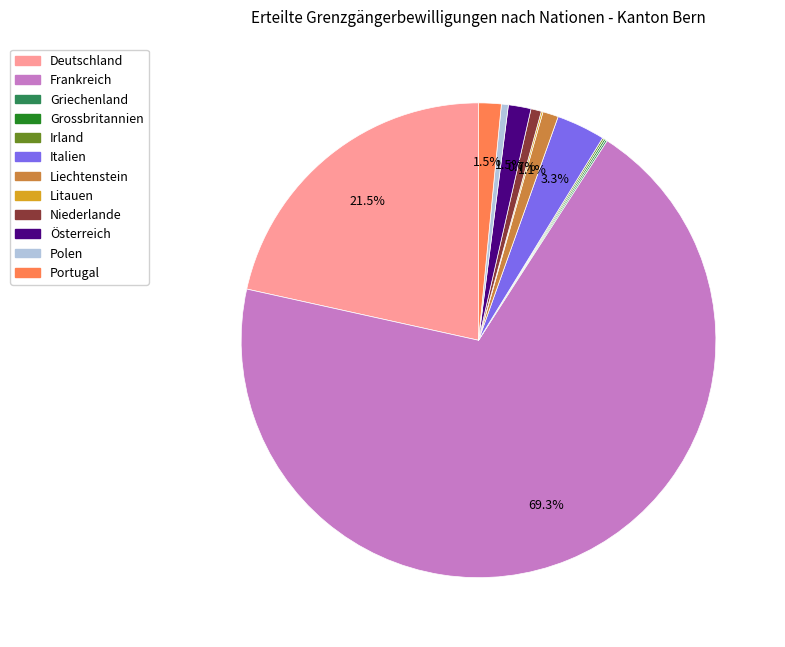

What is the largest slice in the pie chart?

Frankreich